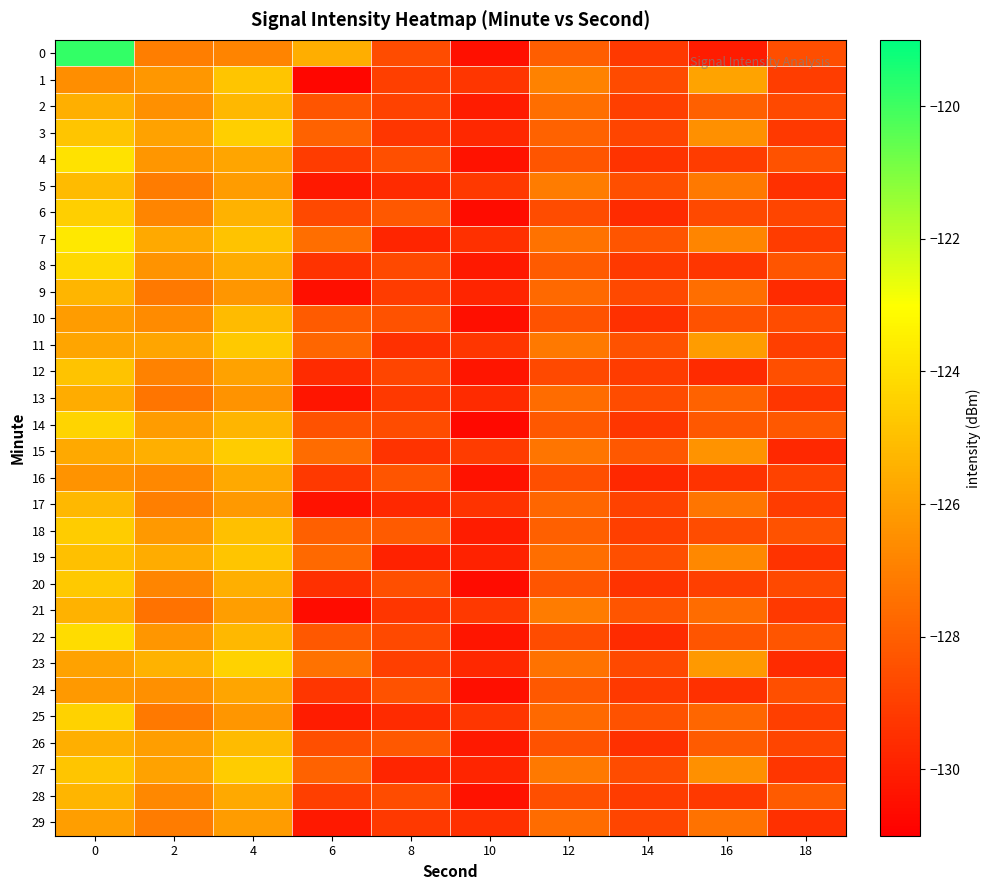

Reading left to right, transcribe all the data shown in this chart.

0: 0=-119.8	2=-127.0	4=-126.8	6=-125.5	8=-128.6	10=-130.5	12=-128.0	14=-129.2	16=-130.1	18=-128.5
1: 0=-126.5	2=-126.2	4=-124.8	6=-130.8	8=-129.0	10=-129.3	12=-126.9	14=-128.6	16=-125.9	18=-129.0
2: 0=-125.5	2=-126.5	4=-125.2	6=-128.3	8=-128.9	10=-130.1	12=-127.5	14=-129.0	16=-128.0	18=-128.7
3: 0=-124.8	2=-125.9	4=-124.5	6=-127.9	8=-129.3	10=-129.7	12=-127.9	14=-128.8	16=-126.5	18=-129.2
4: 0=-123.9	2=-126.3	4=-125.8	6=-129.1	8=-128.5	10=-130.4	12=-128.3	14=-129.4	16=-129.1	18=-128.4
5: 0=-125.1	2=-127.1	4=-126.1	6=-130.2	8=-129.6	10=-129.2	12=-127.1	14=-128.5	16=-127.2	18=-129.5
6: 0=-124.5	2=-126.8	4=-125.4	6=-128.7	8=-128.2	10=-130.6	12=-128.6	14=-129.6	16=-128.7	18=-128.8
7: 0=-123.7	2=-125.7	4=-124.9	6=-127.5	8=-129.8	10=-129.5	12=-127.4	14=-128.3	16=-126.8	18=-129.1
8: 0=-124.2	2=-126.4	4=-125.6	6=-129.4	8=-128.7	10=-130.2	12=-128.1	14=-129.2	16=-129.3	18=-128.3
9: 0=-125.3	2=-127.2	4=-126.3	6=-130.5	8=-129.1	10=-129.8	12=-127.7	14=-128.7	16=-127.5	18=-129.6
10: 0=-126.1	2=-126.6	4=-125.1	6=-128.1	8=-128.4	10=-130.5	12=-128.4	14=-129.5	16=-128.4	18=-128.6
11: 0=-125.8	2=-125.8	4=-124.7	6=-127.8	8=-129.5	10=-129.3	12=-127.2	14=-128.4	16=-126.1	18=-129.0
12: 0=-124.9	2=-126.9	4=-125.9	6=-129.6	8=-128.8	10=-130.3	12=-128.7	14=-129.1	16=-129.6	18=-128.5
13: 0=-125.6	2=-127.3	4=-126.4	6=-130.3	8=-129.2	10=-129.6	12=-127.6	14=-128.6	16=-127.9	18=-129.3
14: 0=-124.3	2=-126.1	4=-125.3	6=-128.4	8=-128.6	10=-130.7	12=-128.2	14=-129.3	16=-128.2	18=-128.2
15: 0=-125.7	2=-125.5	4=-124.6	6=-127.6	8=-129.4	10=-129.1	12=-127.3	14=-128.2	16=-126.4	18=-129.7
16: 0=-126.4	2=-126.7	4=-125.7	6=-129.2	8=-128.3	10=-130.4	12=-128.5	14=-129.7	16=-129.4	18=-128.9
17: 0=-125.2	2=-127.0	4=-126.2	6=-130.4	8=-129.7	10=-129.4	12=-127.8	14=-128.9	16=-127.3	18=-129.1
18: 0=-124.6	2=-126.2	4=-125.0	6=-128.0	8=-128.1	10=-130.1	12=-128.0	14=-129.0	16=-128.6	18=-128.4
19: 0=-125.0	2=-125.6	4=-124.8	6=-127.7	8=-129.9	10=-129.9	12=-127.5	14=-128.5	16=-126.7	18=-129.4
20: 0=-124.7	2=-126.8	4=-125.5	6=-129.5	8=-128.5	10=-130.6	12=-128.3	14=-129.4	16=-129.0	18=-128.7
21: 0=-125.4	2=-127.4	4=-126.0	6=-130.6	8=-129.3	10=-129.2	12=-127.1	14=-128.3	16=-127.6	18=-129.2
22: 0=-124.1	2=-126.3	4=-125.2	6=-128.2	8=-128.7	10=-130.3	12=-128.6	14=-129.6	16=-128.3	18=-128.3
23: 0=-125.9	2=-125.4	4=-124.4	6=-127.4	8=-129.0	10=-129.7	12=-127.4	14=-128.7	16=-126.2	18=-129.6
24: 0=-126.2	2=-126.5	4=-125.8	6=-129.3	8=-128.4	10=-130.5	12=-128.2	14=-129.2	16=-129.5	18=-128.5
25: 0=-124.4	2=-127.2	4=-126.3	6=-130.1	8=-129.6	10=-129.3	12=-127.7	14=-128.4	16=-127.8	18=-129.0
26: 0=-125.5	2=-126.0	4=-125.1	6=-128.5	8=-128.2	10=-130.2	12=-128.4	14=-129.5	16=-128.1	18=-128.8
27: 0=-124.8	2=-125.9	4=-124.6	6=-127.9	8=-129.8	10=-129.8	12=-127.2	14=-128.6	16=-126.5	18=-129.3
28: 0=-125.3	2=-126.7	4=-125.7	6=-129.0	8=-128.6	10=-130.4	12=-128.5	14=-129.1	16=-129.2	18=-128.1
29: 0=-126.0	2=-127.1	4=-126.1	6=-130.2	8=-129.2	10=-129.5	12=-127.6	14=-128.8	16=-127.4	18=-129.5